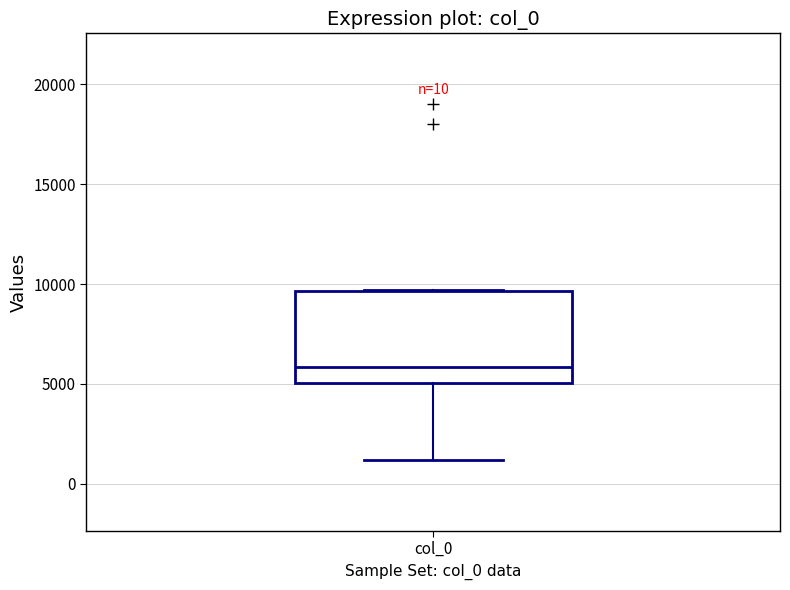

Transcribe this box plot: give where the median line is, the range the box spans, and where the two whiskers end, as read against the y-axis. The values are not printed on the chart, so give them approximately, as read against the axis.

median 6000, box 5000 to 9500, whiskers 1000 to 9500